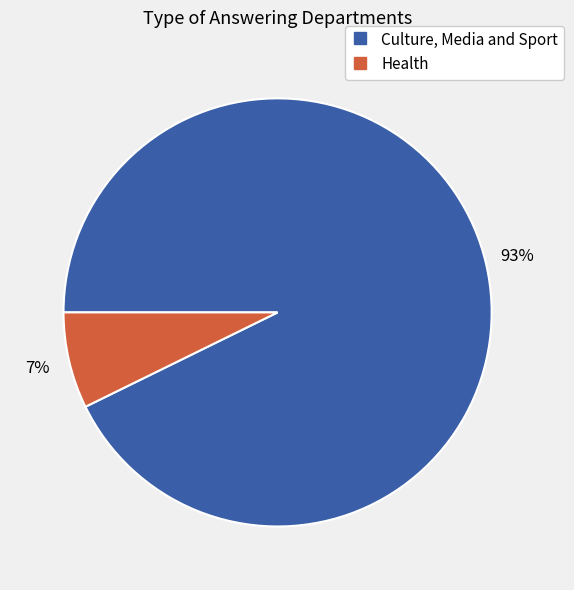

To the nearest percent, what percentage of the pie is Health?

7%